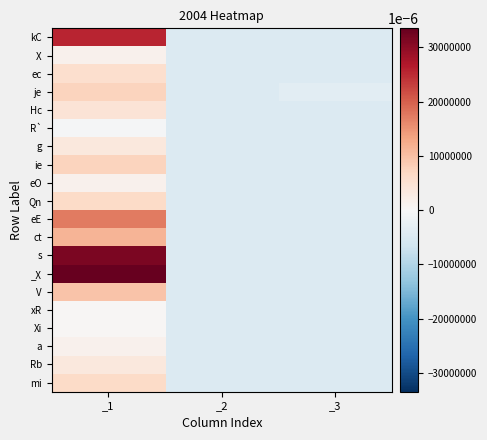

At which category is the sum across all series the highest?

_1